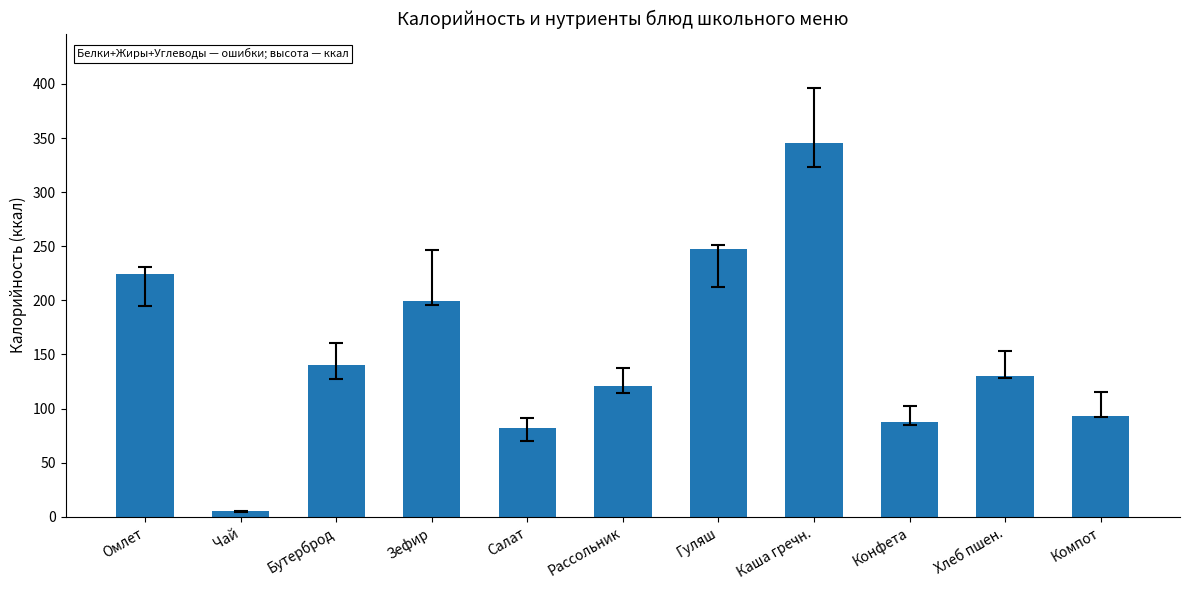

Does the chart contain stacked bars?

No